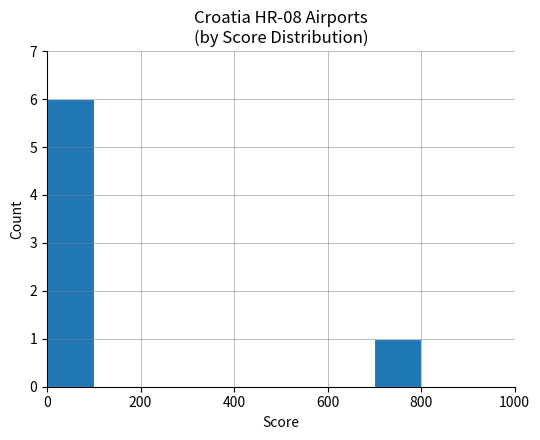

What is the sum of all values?

7